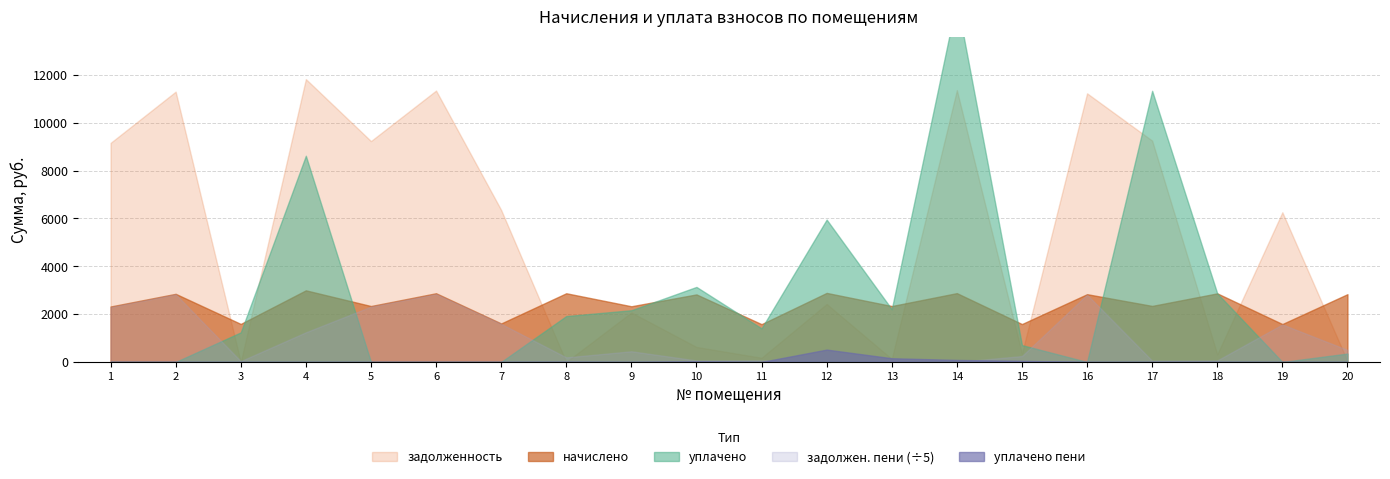

Which series has the largest total across all categories?

zadolzhennost